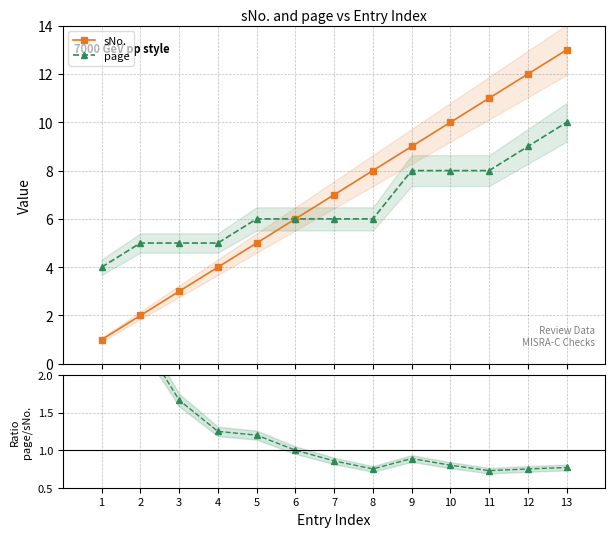

Which category has the highest value in the sNo. series?

13